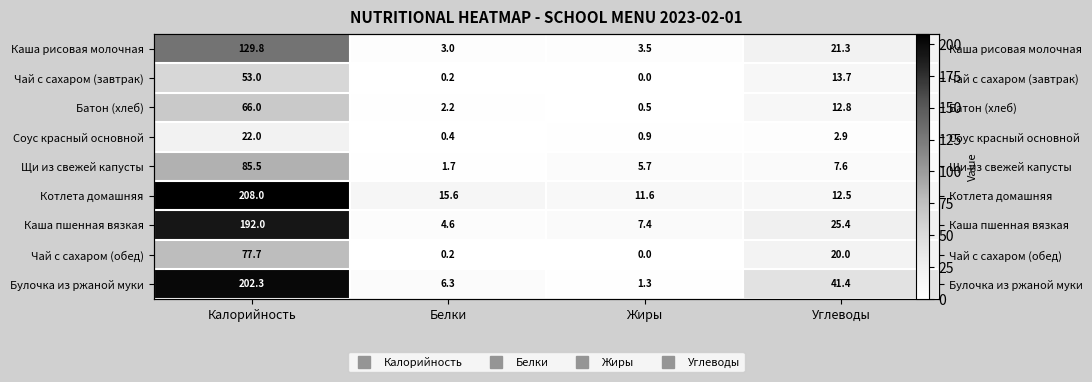

What is the difference between the Каша рисовая молочная values at Калорийность and Углеводы?

108.5